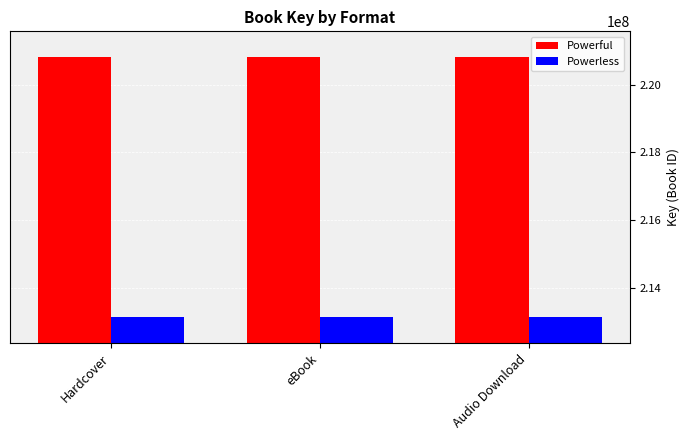

Reading left to right, transcribe all the data shown in this chart.

Powerful: 220818320	220818320	220818320
Powerless: 213122766	213122766	213122766